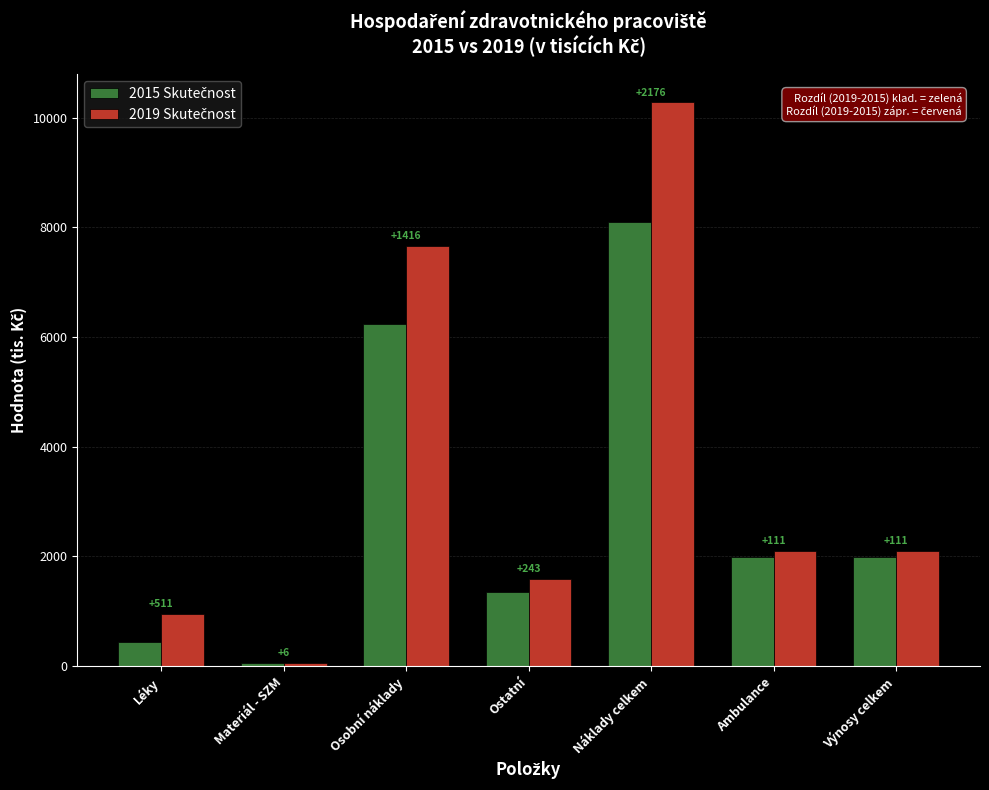

What is the total value across all series at Materiál - SZM?

121.8